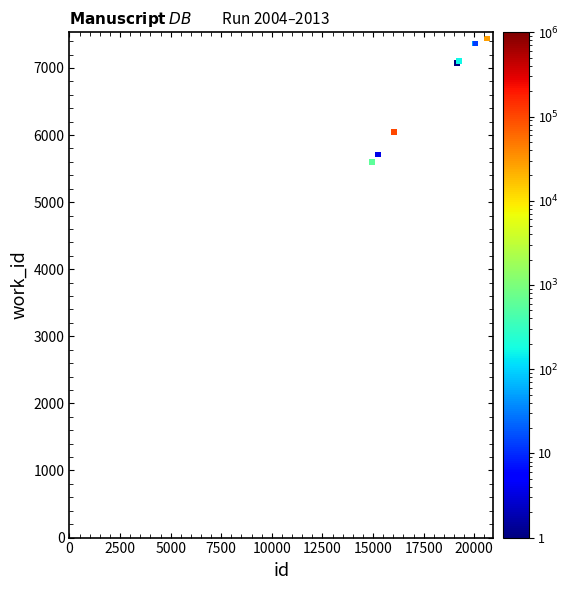

What Y value in the scatter plot is closest to 6518?

6051